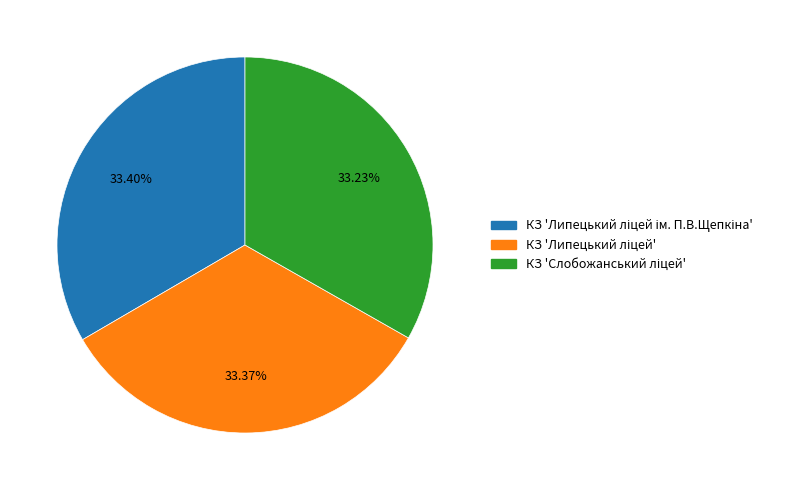

How many segments does this pie chart have?

3